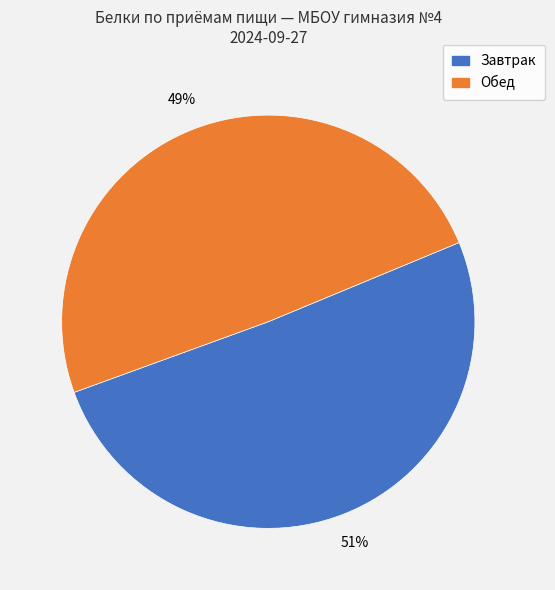

To the nearest percent, what is the average slice percentage?

50%